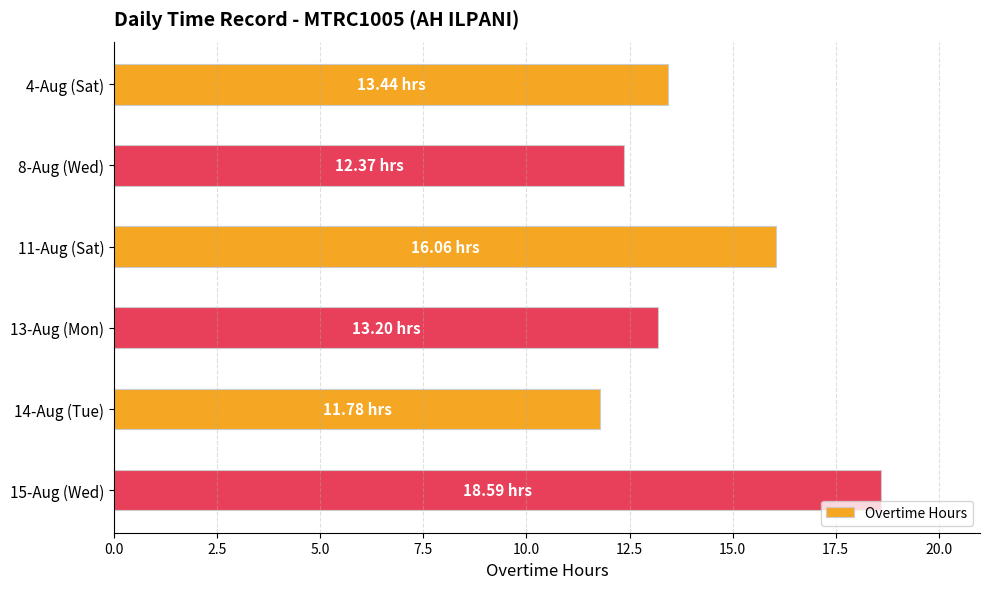

What is the difference between the maximum and minimum values?

6.8